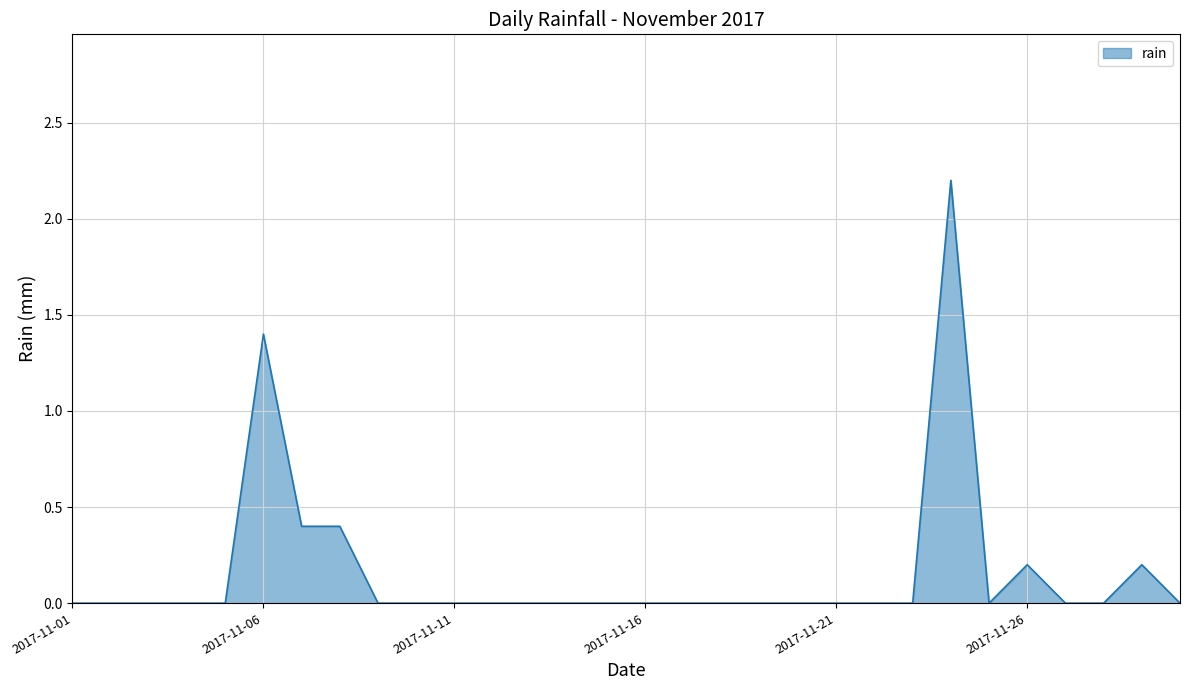

What is the greatest value displayed?

2.2